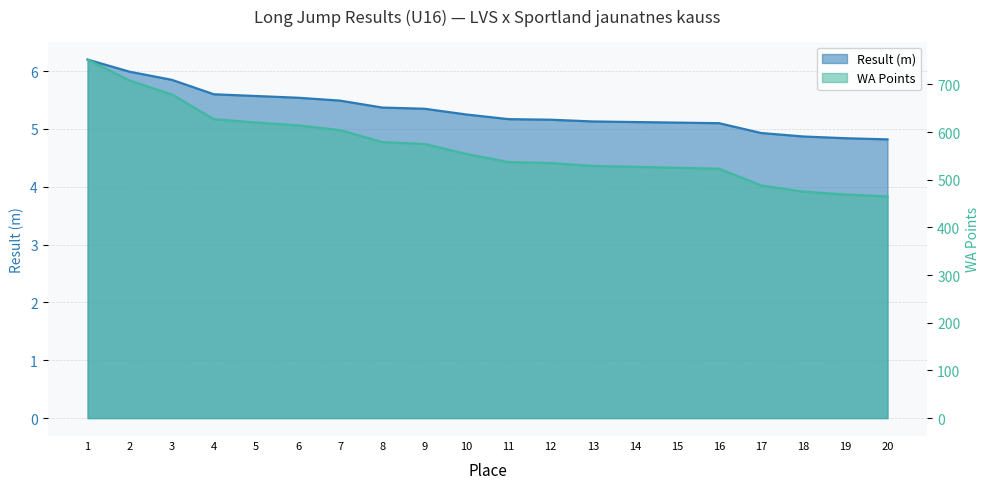

True or false: Result (m) has more than 2 points higher than both neighbors.

False